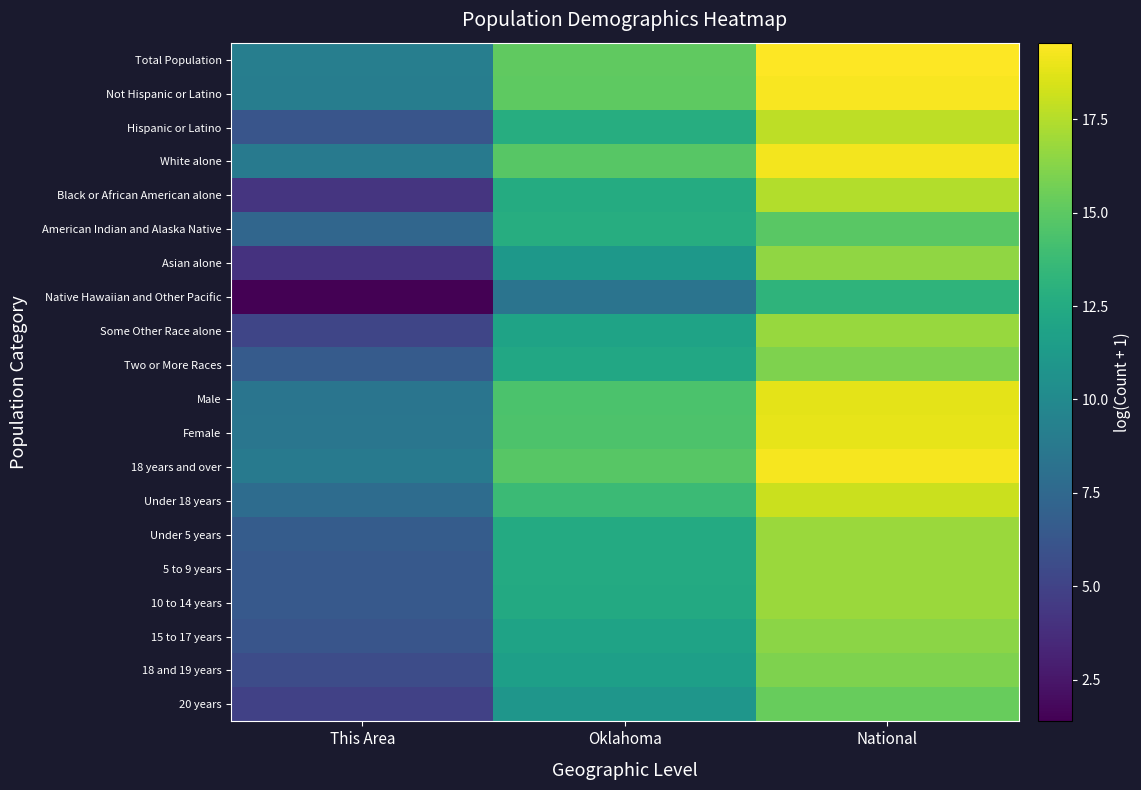

Count the number of data series in this chart.

20